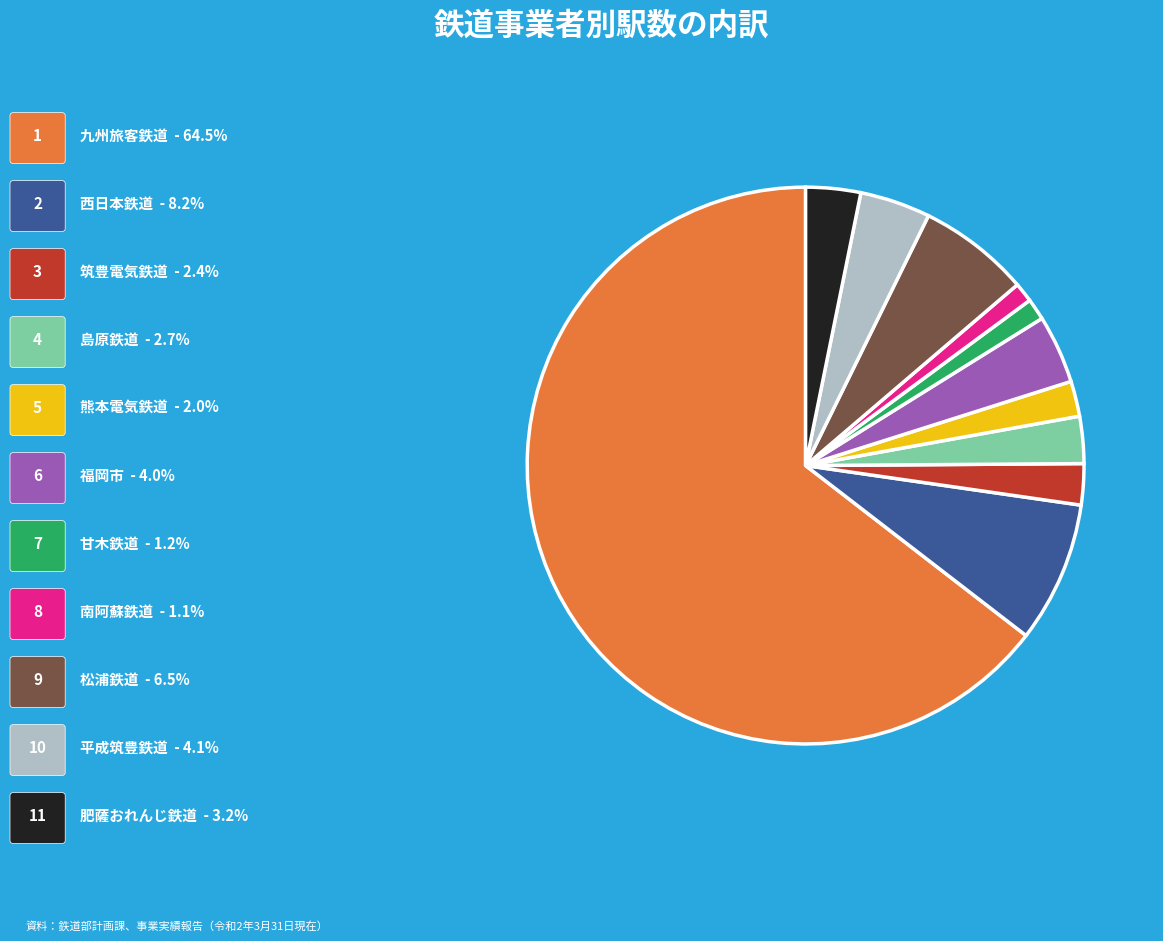

Is there a majority slice in this chart?

Yes